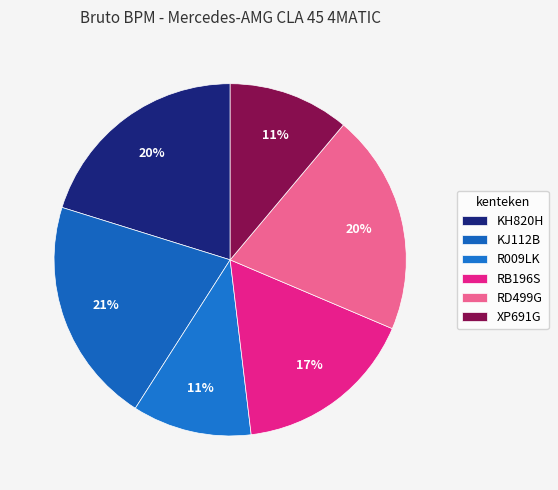

How many slices are in this pie chart?

6